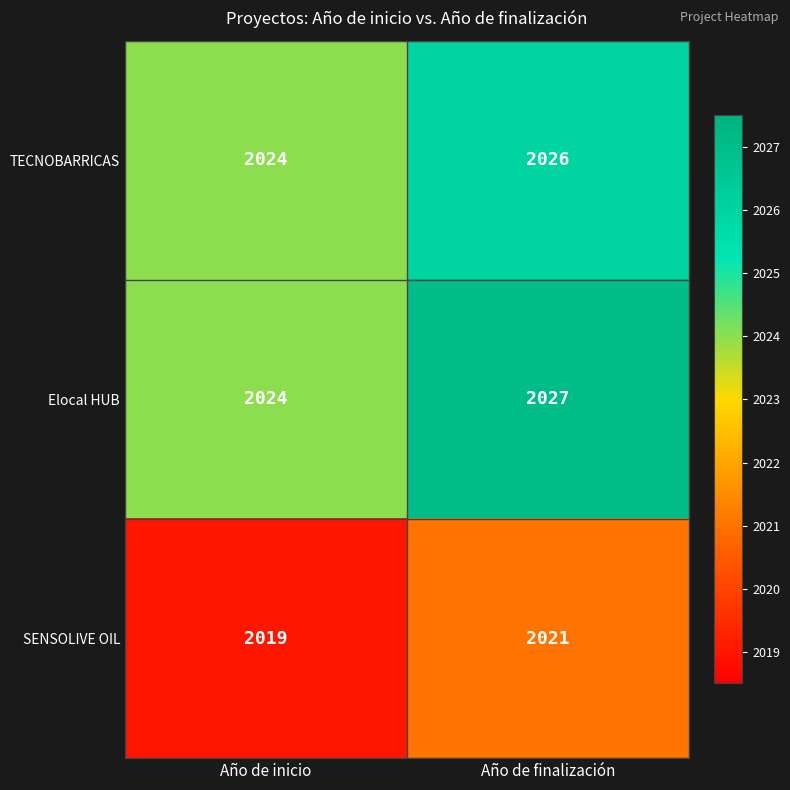

At which label is SENSOLIVE OIL closest to 2020?

Año de inicio